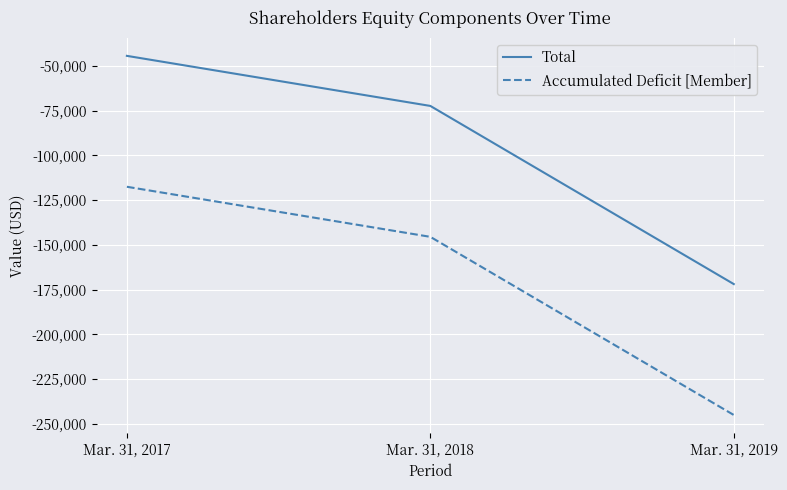

Rank the series at Mar. 31, 2019 from highest to lowest value.

Total, Accumulated Deficit [Member]